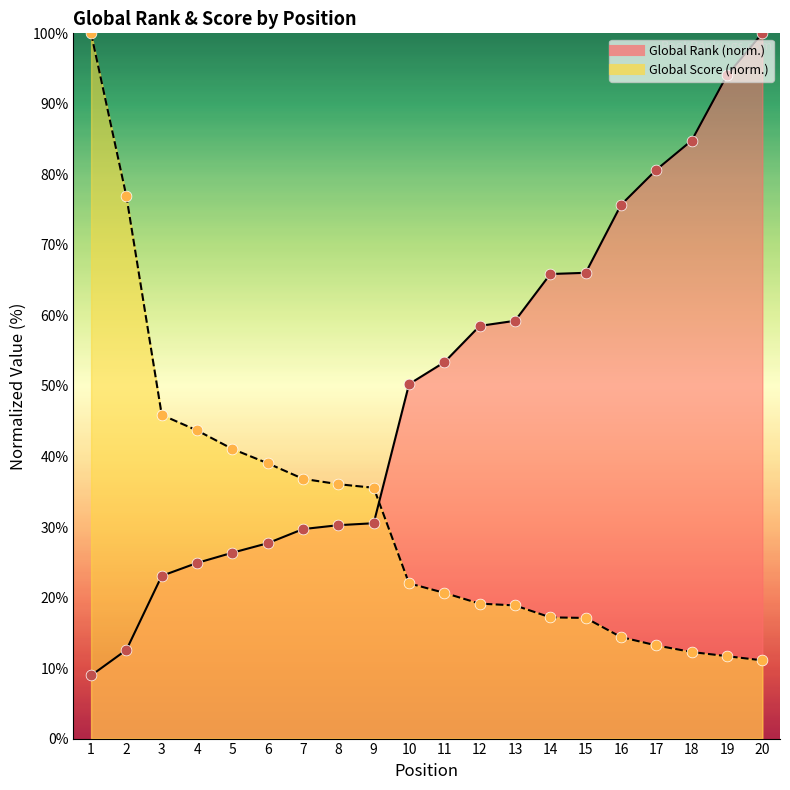

Which series contains the lowest Y value?

Global Rank